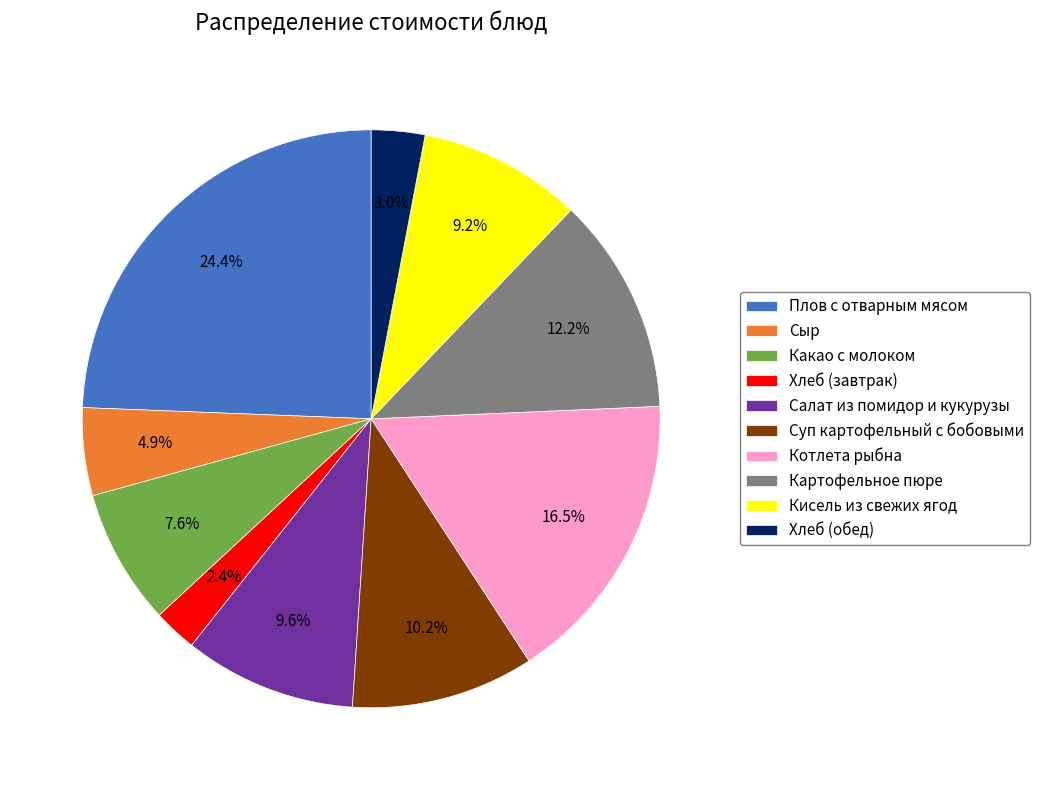

Combined, do Салат из помидор и кукурузы and Суп картофельный с бобовыми account for over 50%?

No